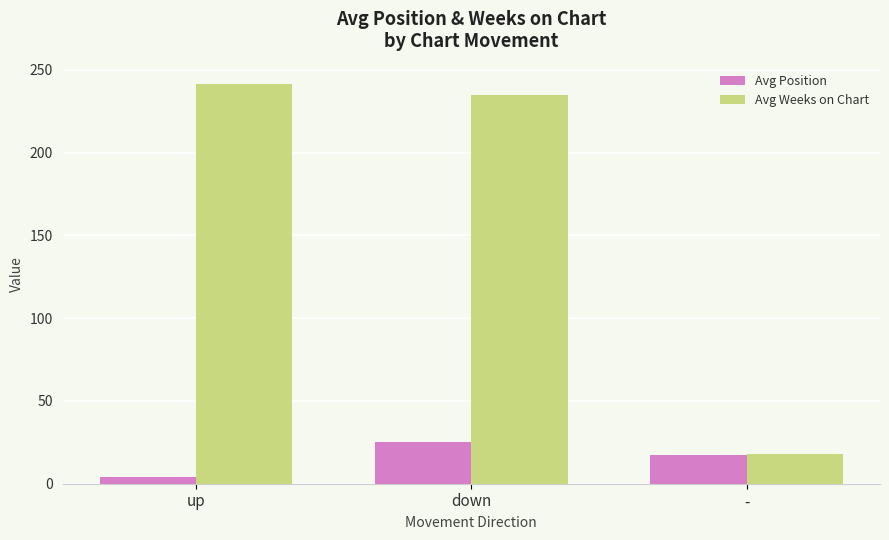

What is the average value of the Avg Position series?

15.4